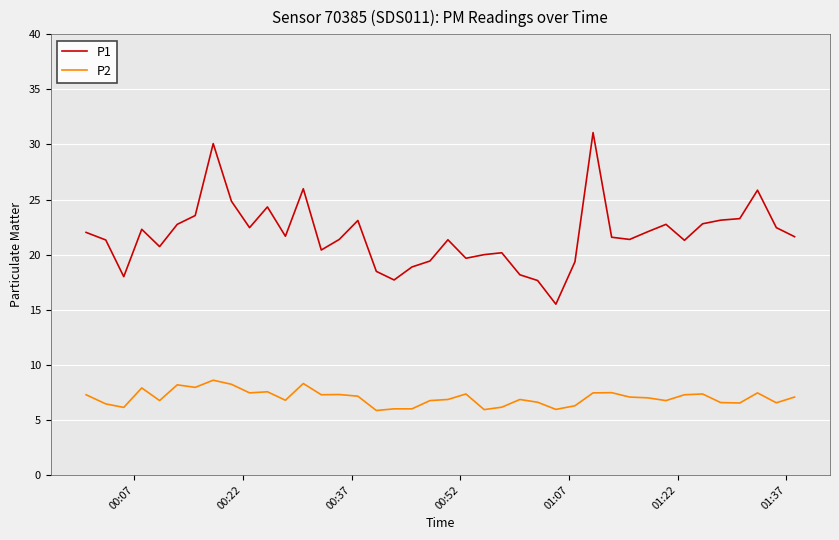

At how many categories does at least one series exceed 12?

40